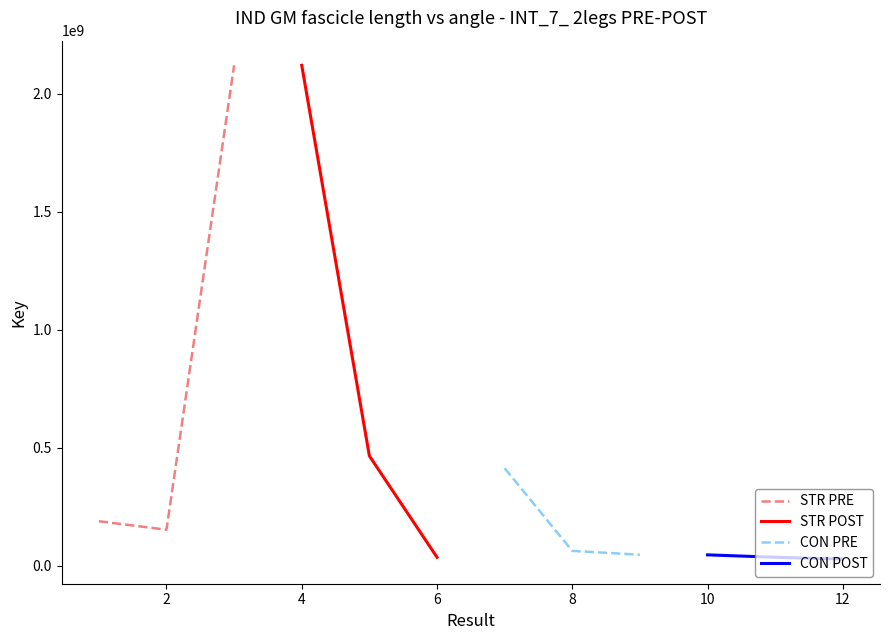

How many values in the STR PRE series are below 187836842?

1